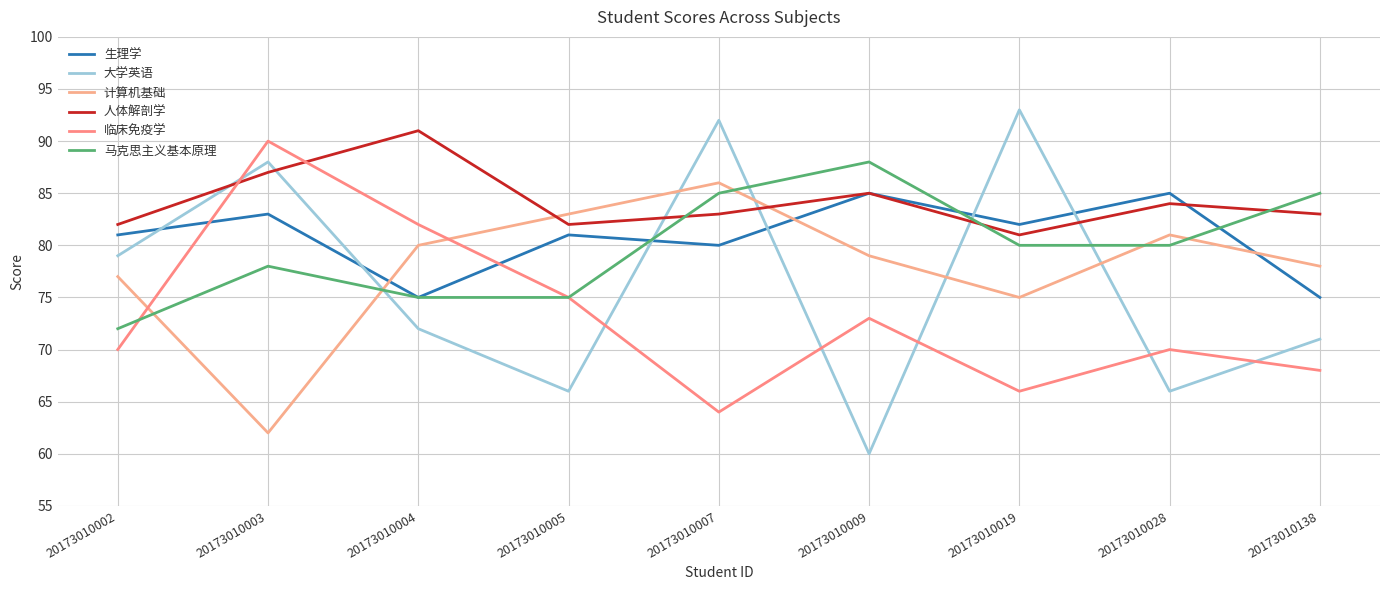

True or false: 临床免疫学 and 马克思主义基本原理 cross at least once.

True